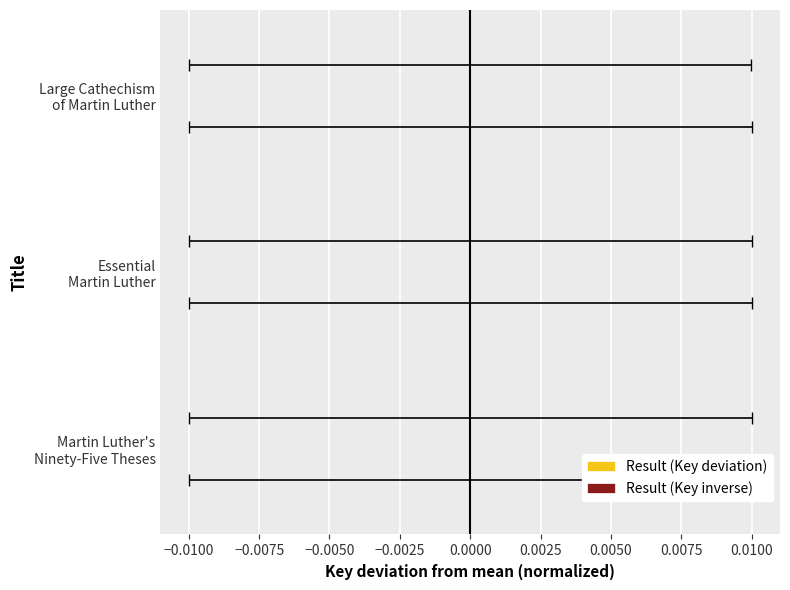

Rank the series by their average value, from lowest to highest.

Result (Key deviation), Result (Key inverse)